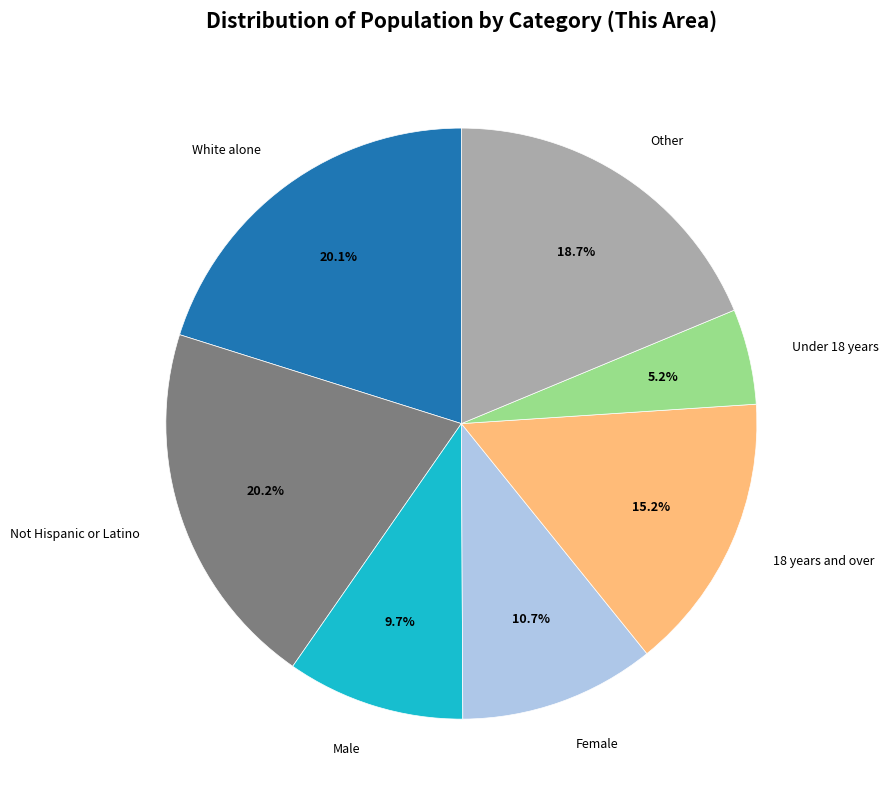

To the nearest percent, what is the average slice percentage?

14%